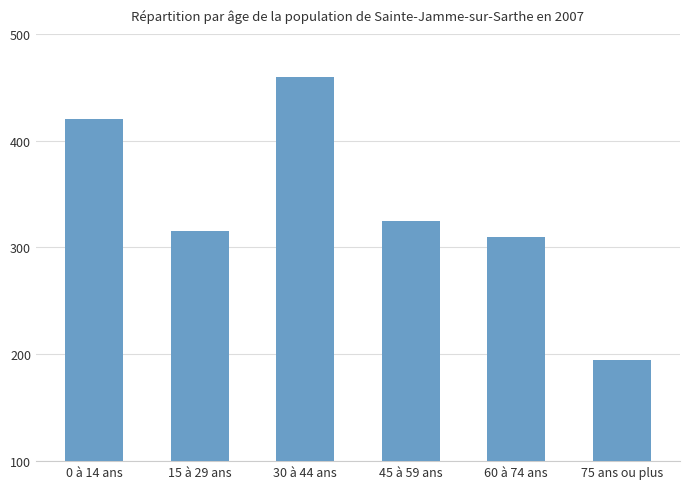

Where is the data nearest to the value 327?

45 à 59 ans